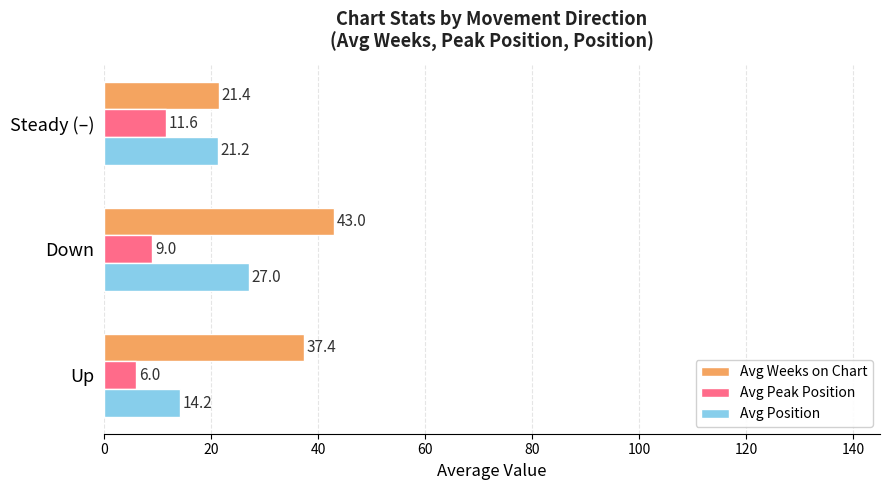

The Avg Peak Position series shows 9.0 at Down. True or false?

True